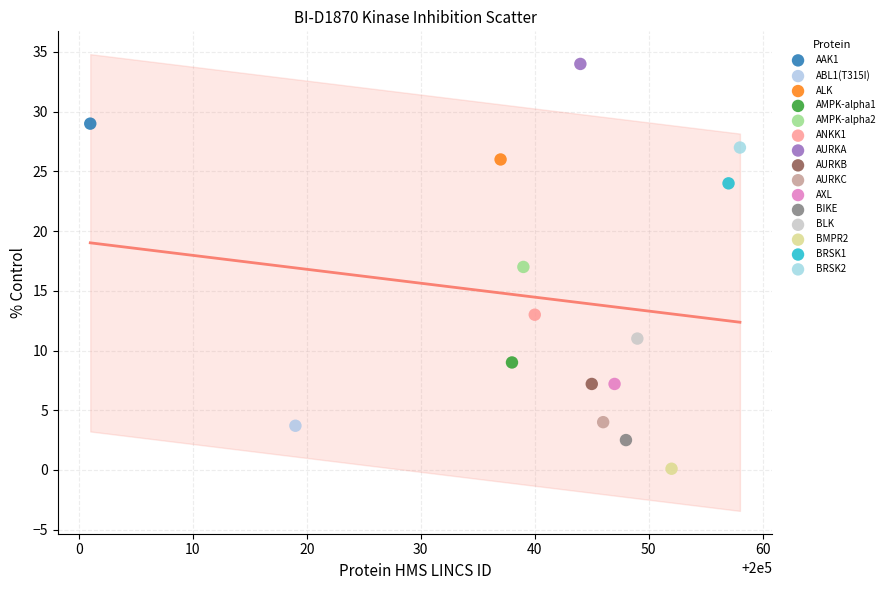

What are all the series names shown in the legend?

AAK1, ABL1(T315I), ALK, AMPK-alpha1, AMPK-alpha2, ANKK1, AURKA, AURKB, AURKC, AXL, BIKE, BLK, BMPR2, BRSK1, BRSK2